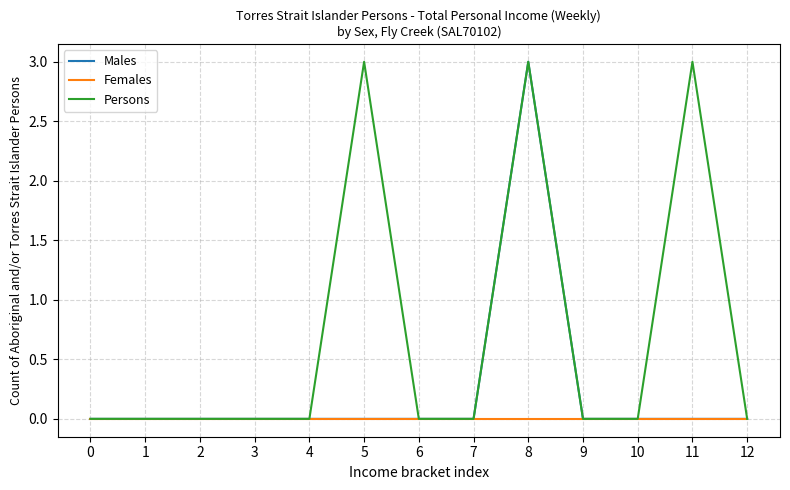

Reading right to left, what are all the values shown in this chart?

Males: 0	0	0	0	3	0	0	0	0	0	0	0	0
Females: 0	0	0	0	0	0	0	0	0	0	0	0	0
Persons: 0	3	0	0	3	0	0	3	0	0	0	0	0